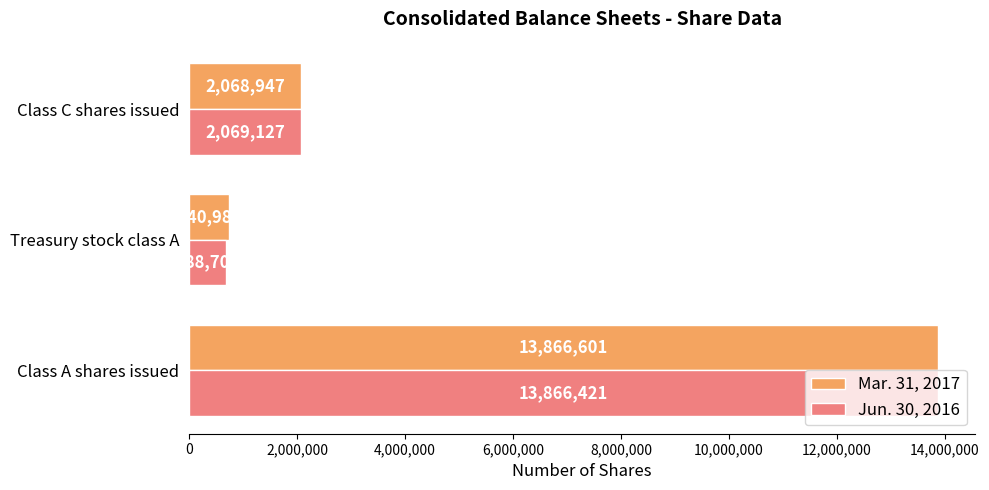

What is the sum of all Jun. 30, 2016 values?

16624248